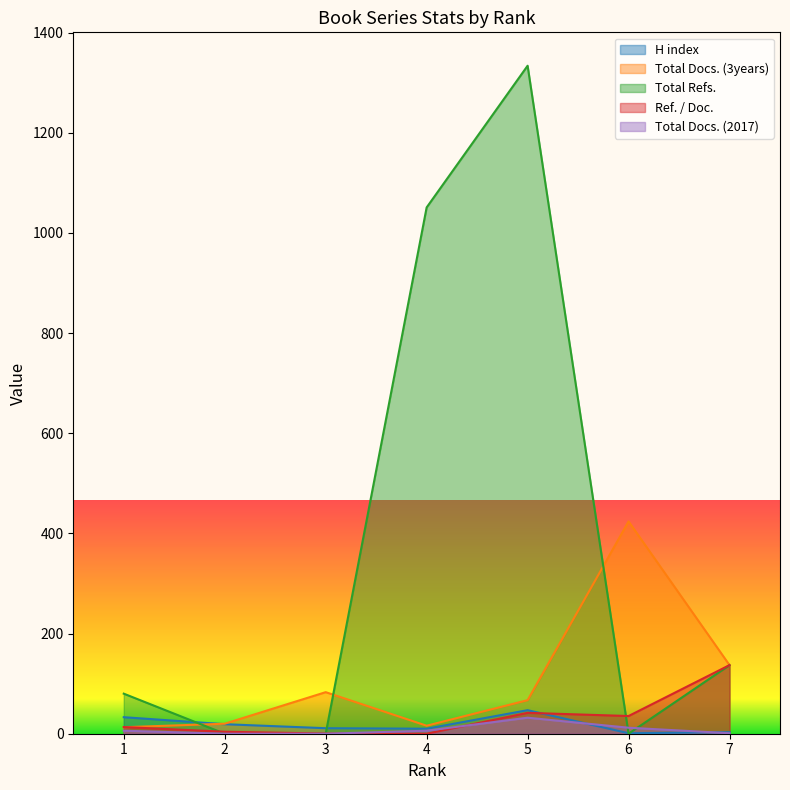

At which category is the sum across all series the highest?

5